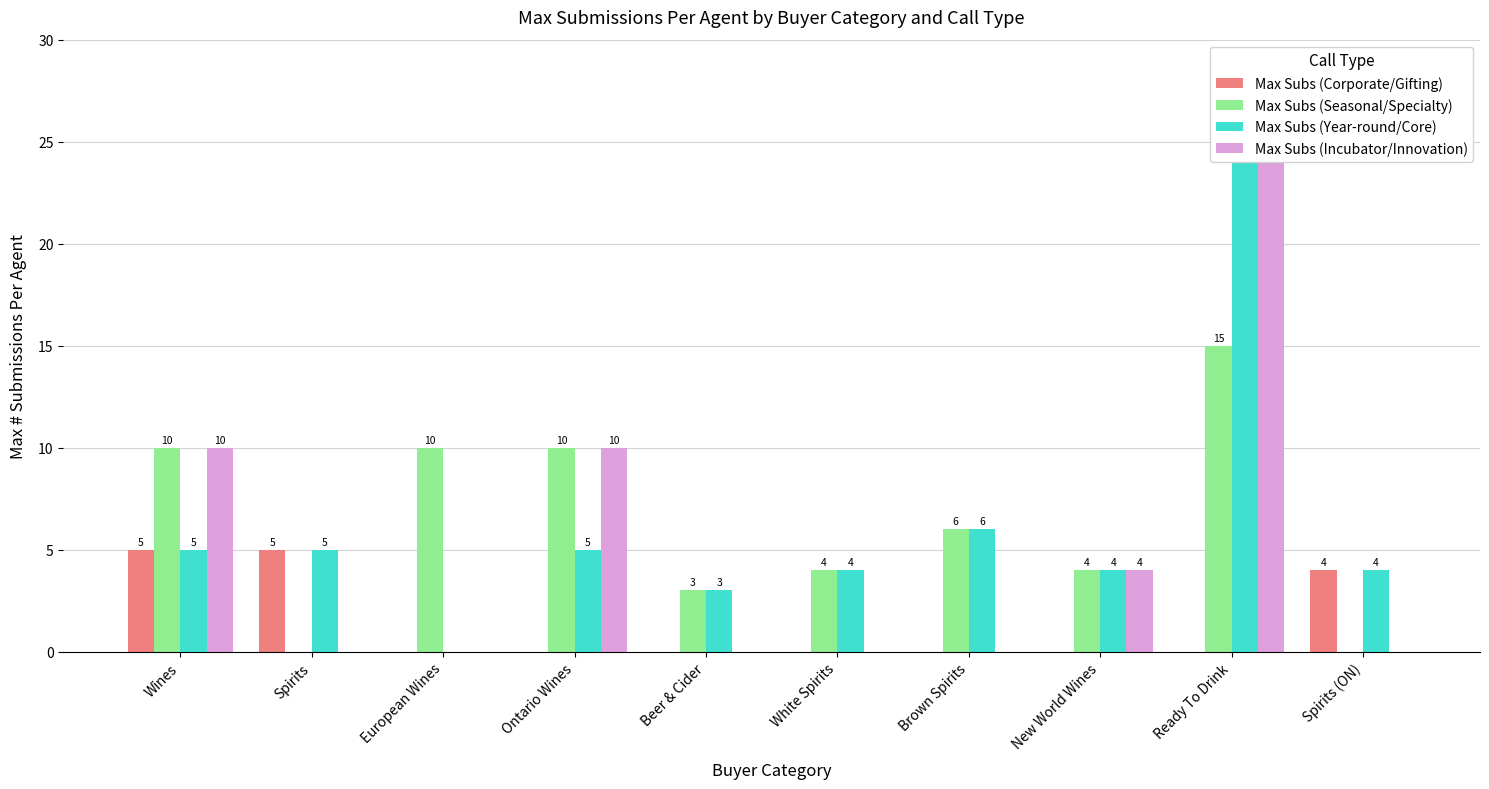

What position from the right is European Wines?

8